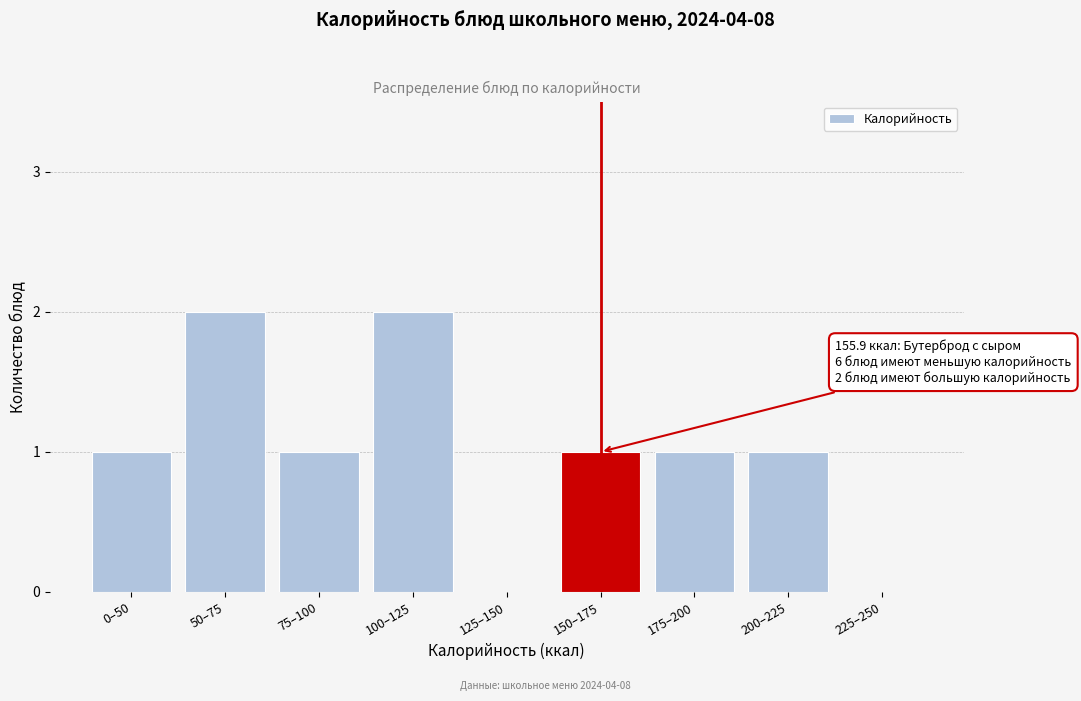

Reading left to right, extract all data points from this chart.

0–50=1	50–75=2	75–100=1	100–125=2	125–150=0	150–175=1	175–200=1	200–225=1	225–250=0